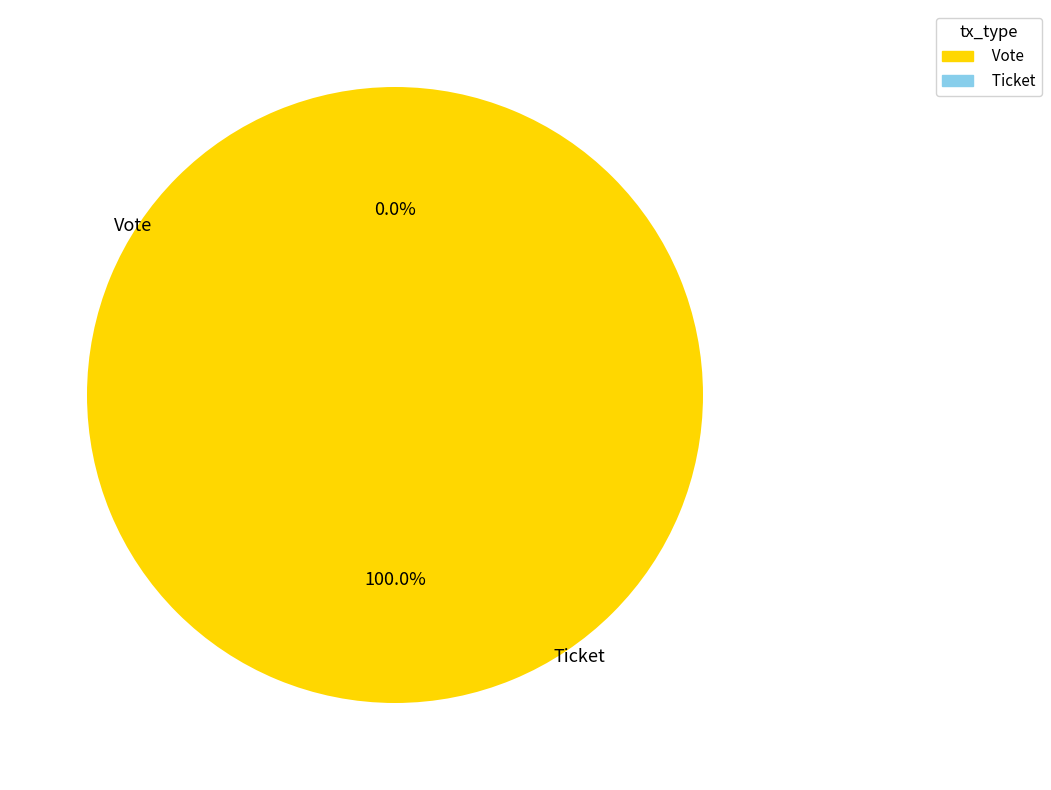

What is the smallest slice in the pie chart?

Ticket